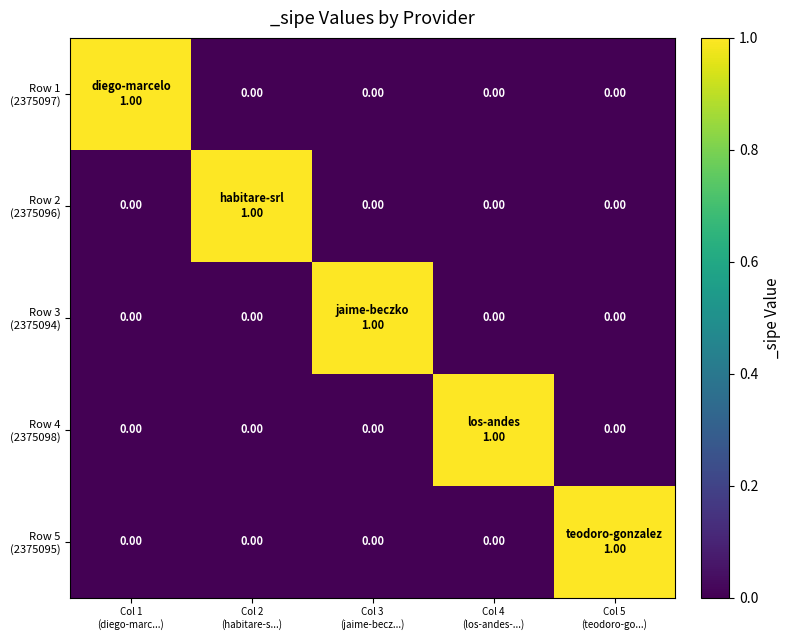

Which series changed the most between Col 1 (diego-marc...) and Col 4 (los-andes-...)?

Row 1 (2375097)